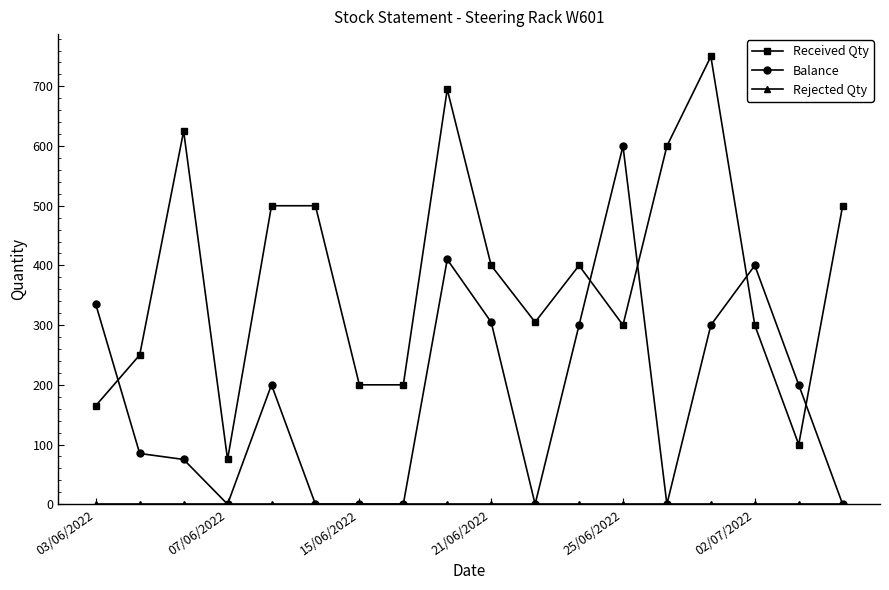

Which series has the widest spread of values?

Received Qty